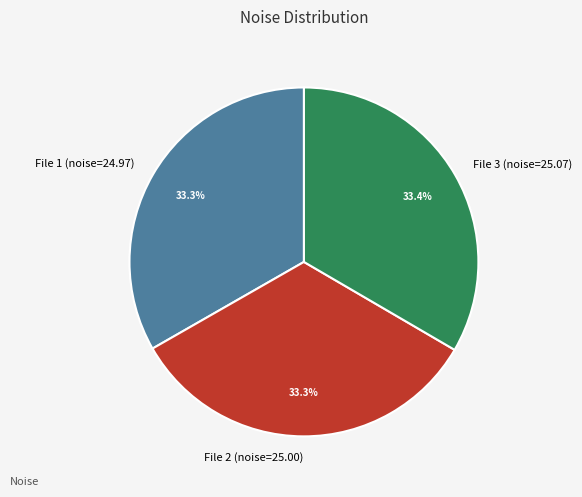

Is File 1 (noise=24.97) the majority of the pie?

No